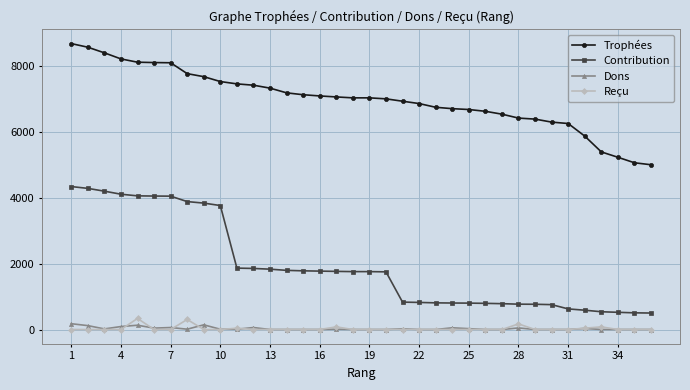

True or false: Trophées and Reçu cross at least once.

False